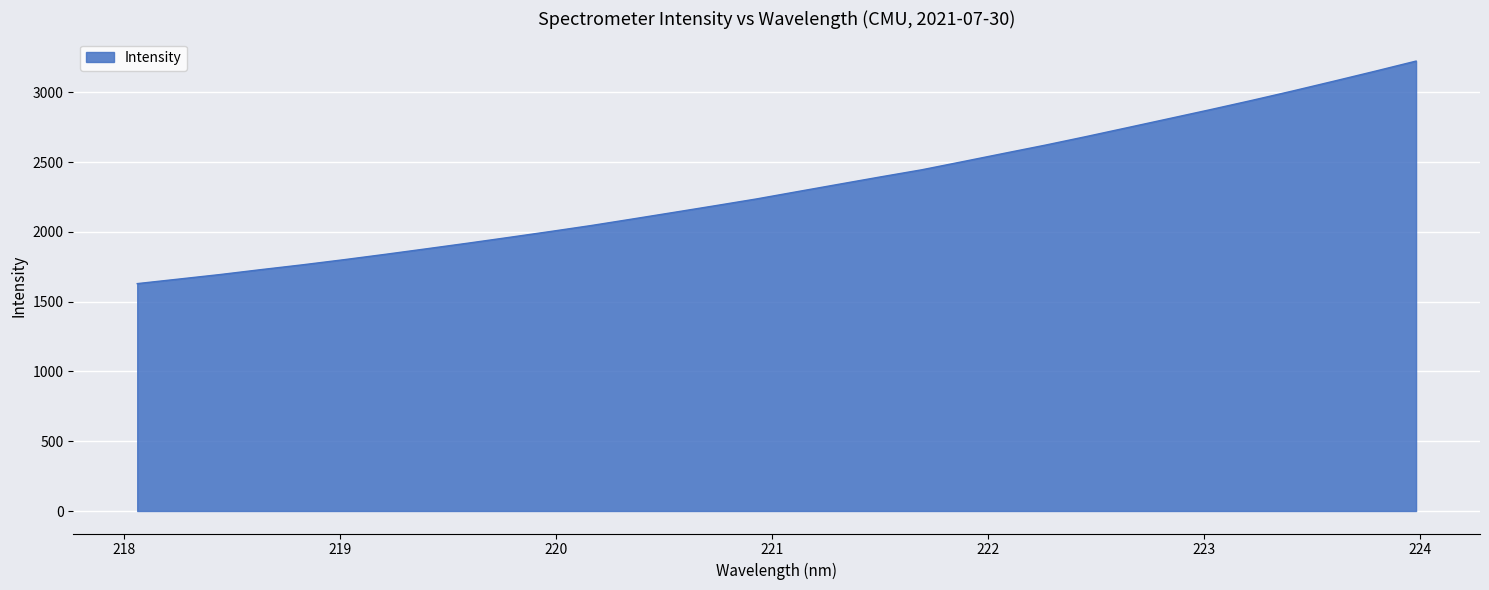

Reading left to right, list all the values displayed in this chart.

1629.6	1661.9	1694.4	1729.9	1764.1	1800.8	1839.1	1878.9	1919.1	1960.6	2002.7	2046.0	2092.8	2140.1	2187.8	2236.3	2289.1	2341.6	2393.9	2444.8	2503.6	2562.9	2621.8	2683.6	2747.4	2811.5	2875.8	2941.6	3009.6	3079.9	3151.3	3224.3